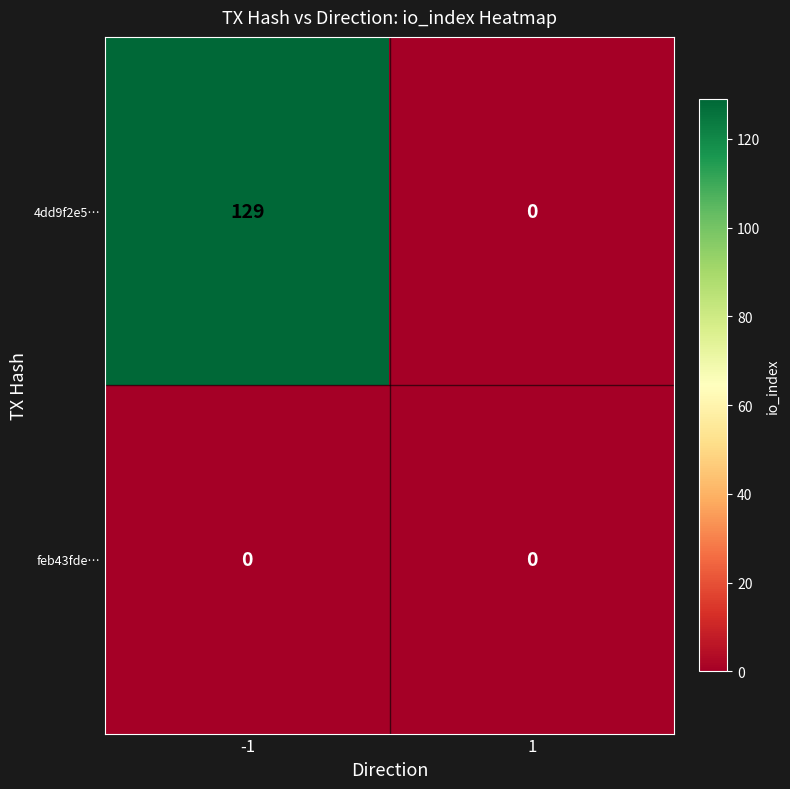

At how many categories does at least one series exceed 69?

1